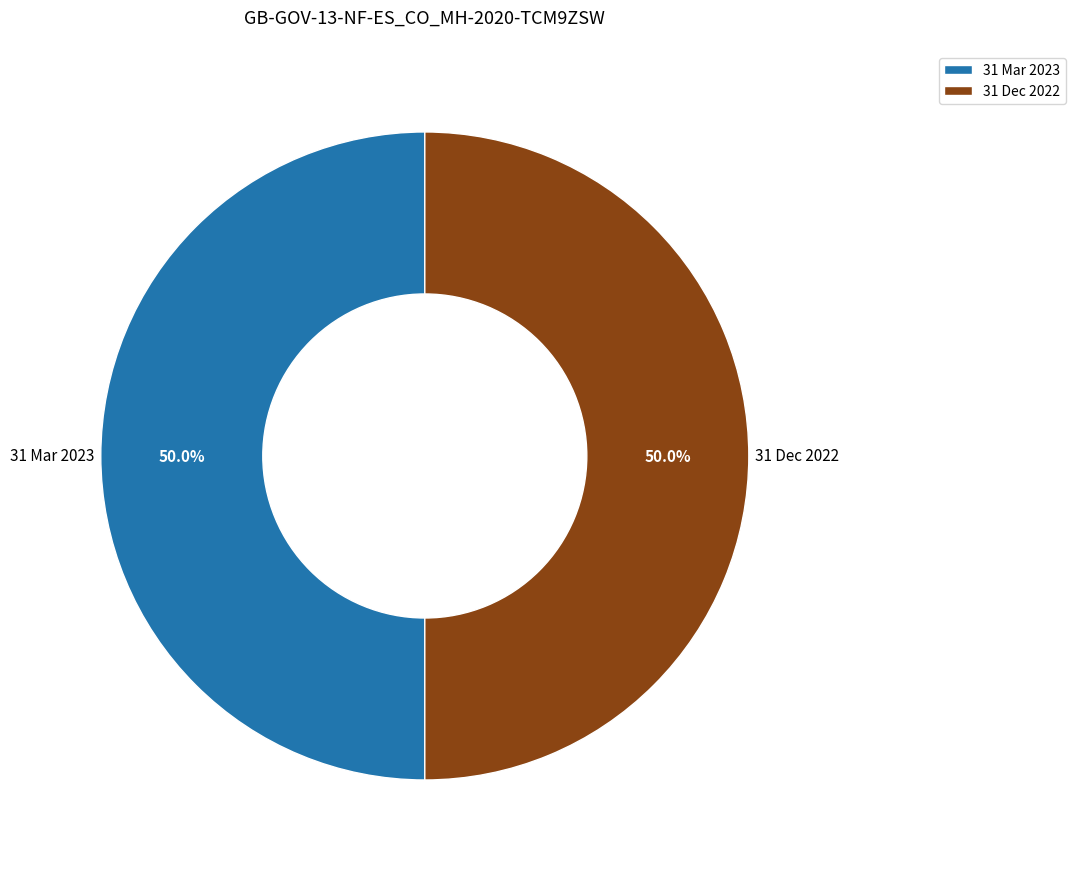

How much of the chart is everything except 31 Dec 2022?

50.0%